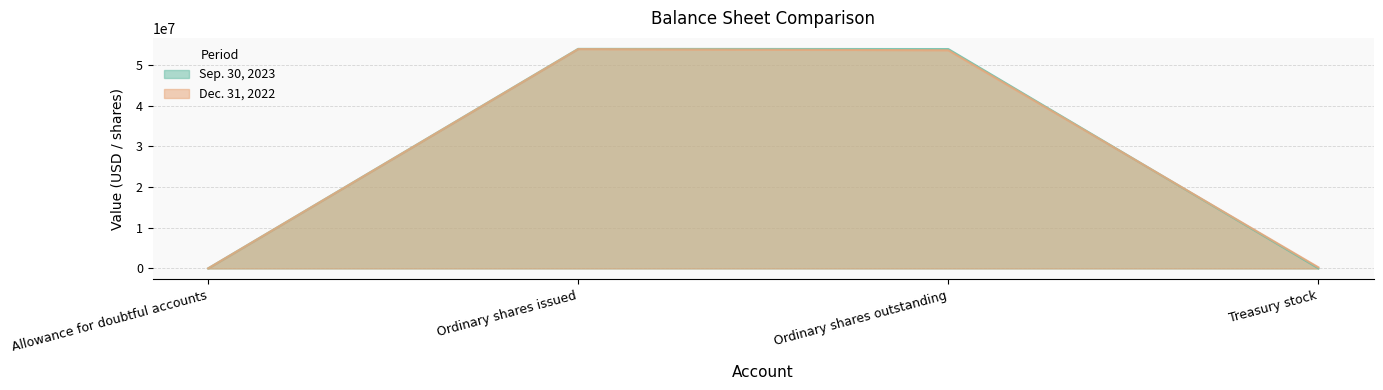

What is the lowest value of the Dec. 31, 2022 USD ($) shares series?

11862